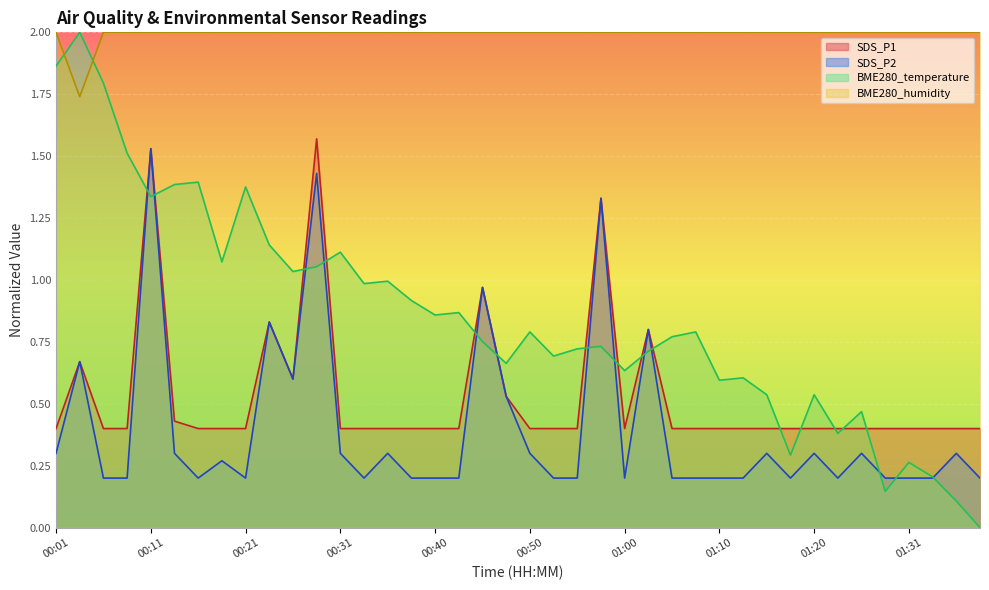

True or false: BME280_humidity has a value of 2.0 at 01:31.

True